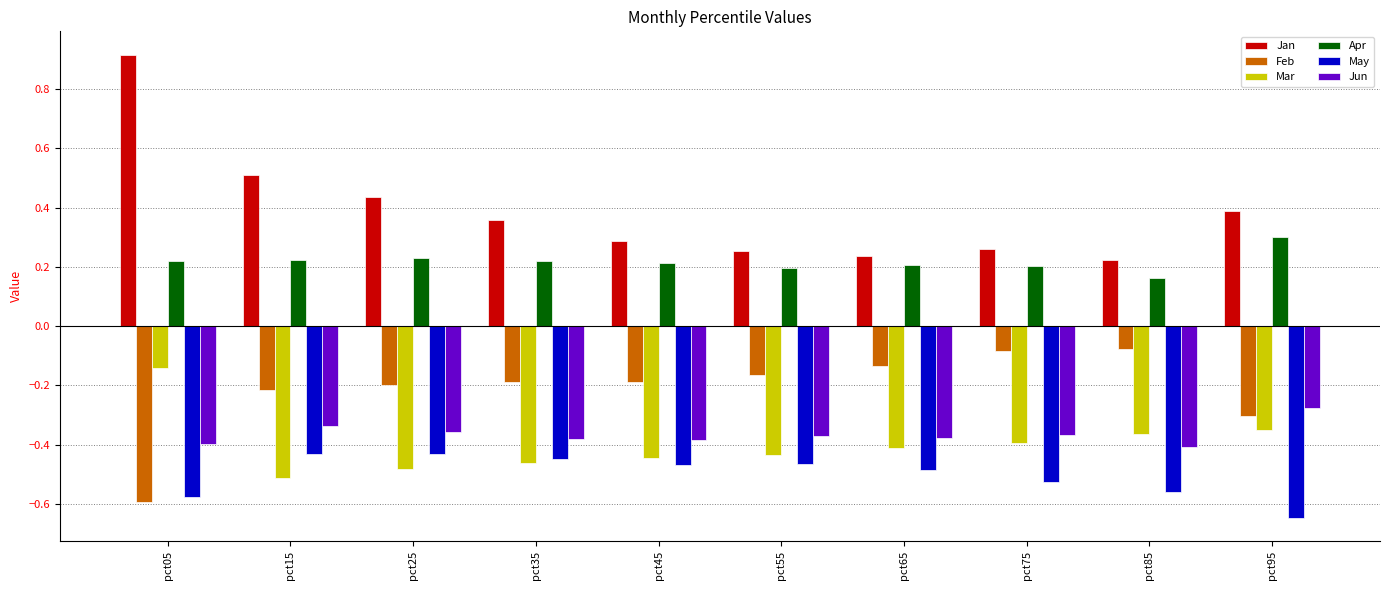

What are all the series names shown in the legend?

Jan, Feb, Mar, Apr, May, Jun